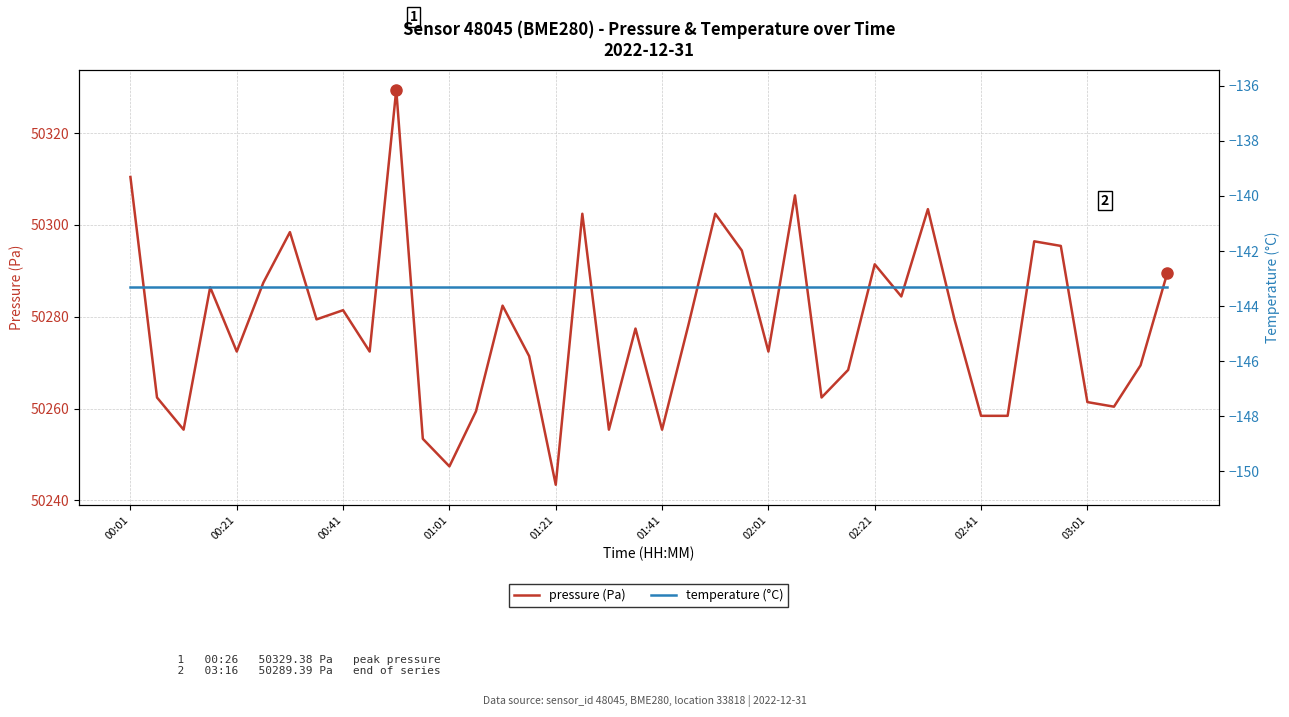

What is the value of the pressure (Pa) point at the 6th from the left?

50287.4